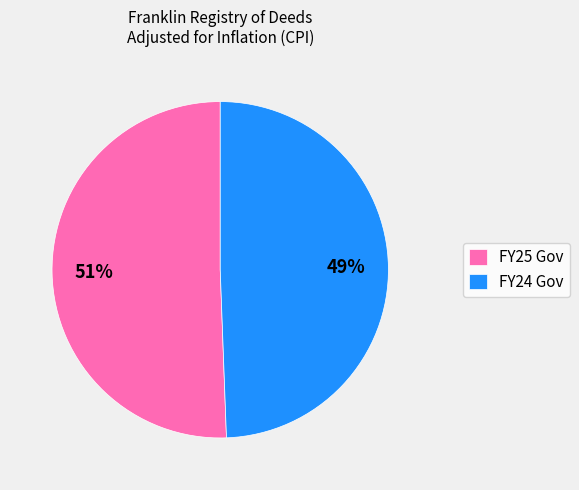

Count the number of slices in the pie.

2